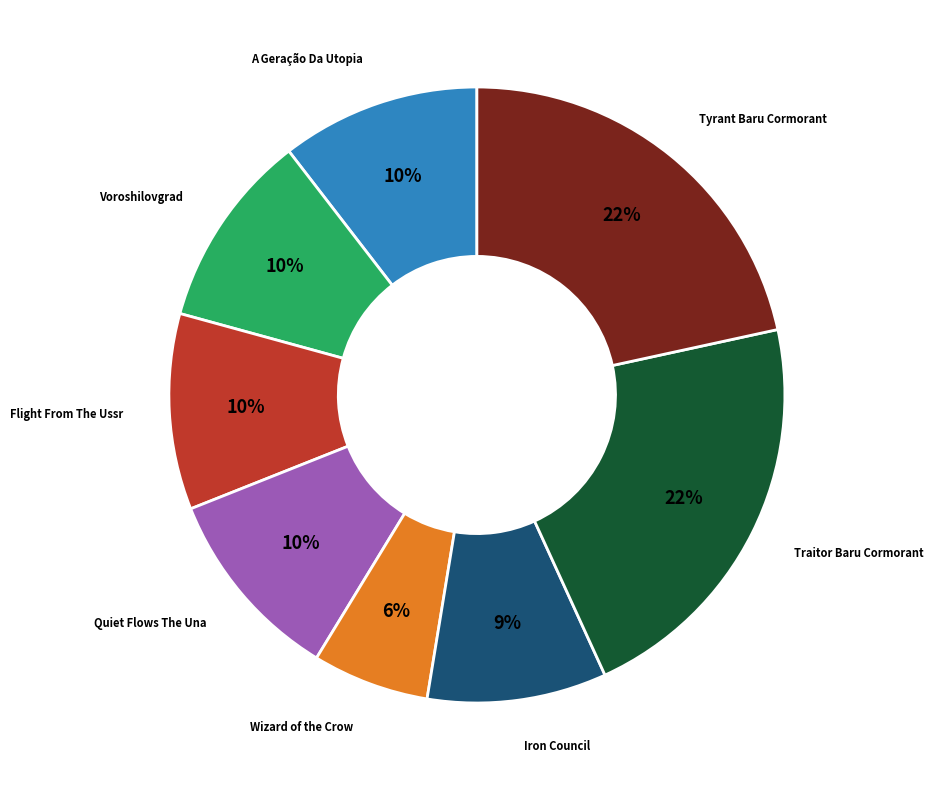

To the nearest percent, what is the average slice percentage?

12%